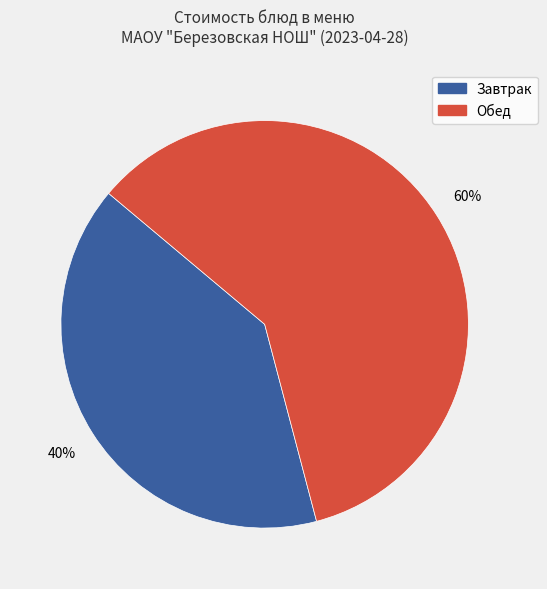

Is there a majority slice in this chart?

Yes